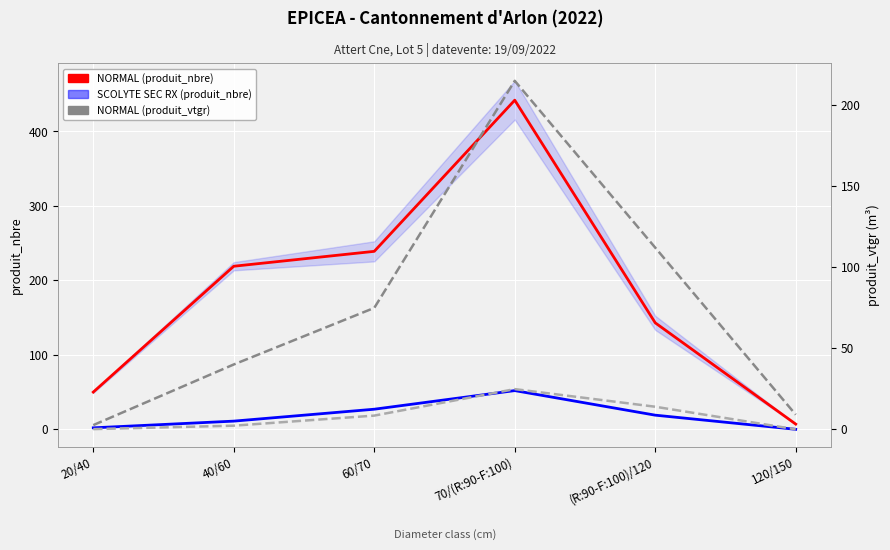

What is the difference between the NORMAL (produit_vtgr) values at 60/70 and 120/150?

65.8